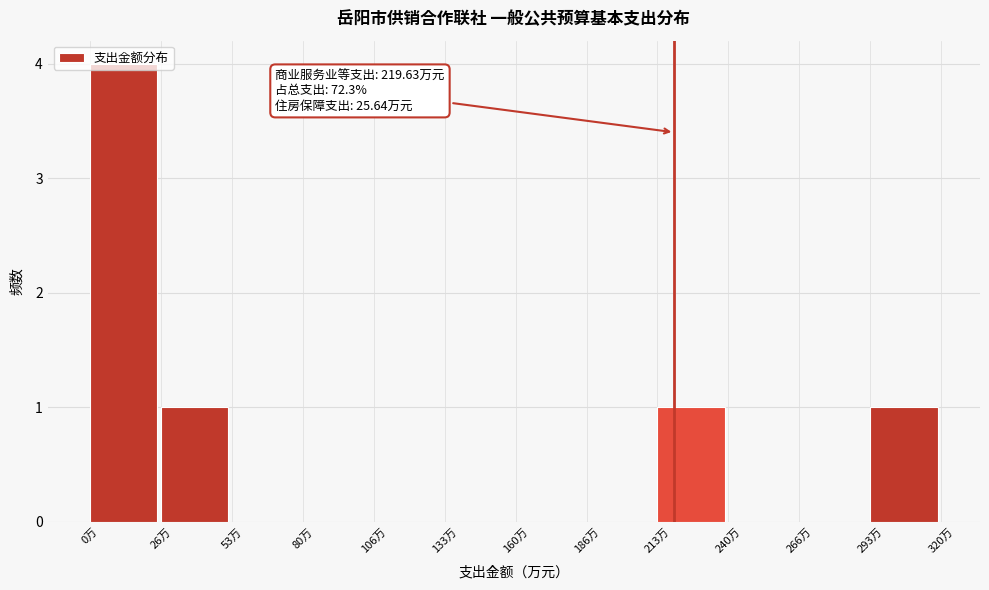

Over which range of the x-axis is the bar tallest?

0 to 25